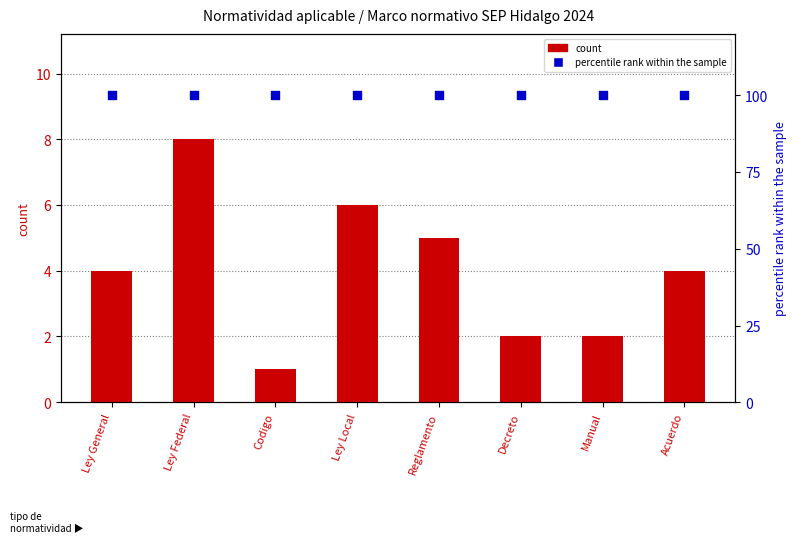

Which series contains the lowest Y value?

count